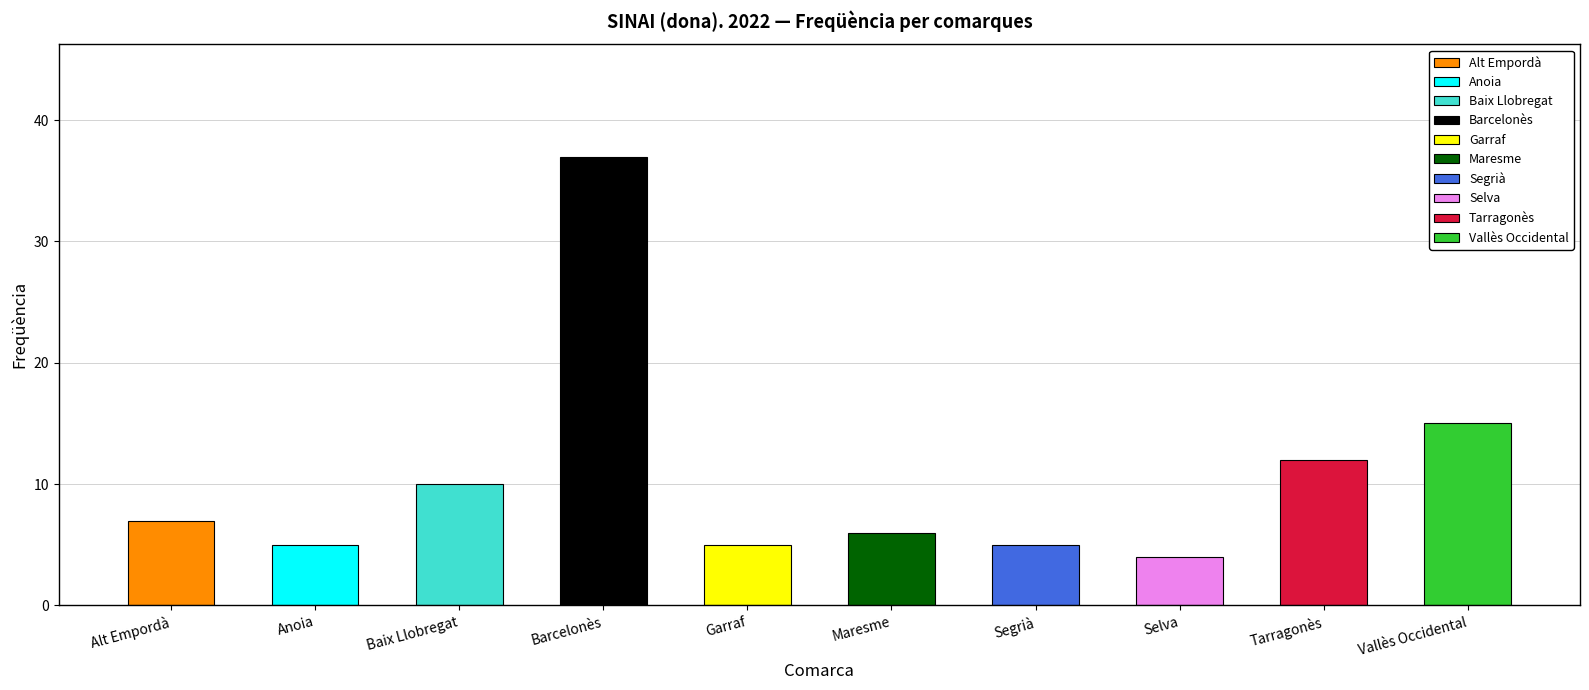

What is the ratio of the value at Garraf to the value at Tarragonès?

0.4